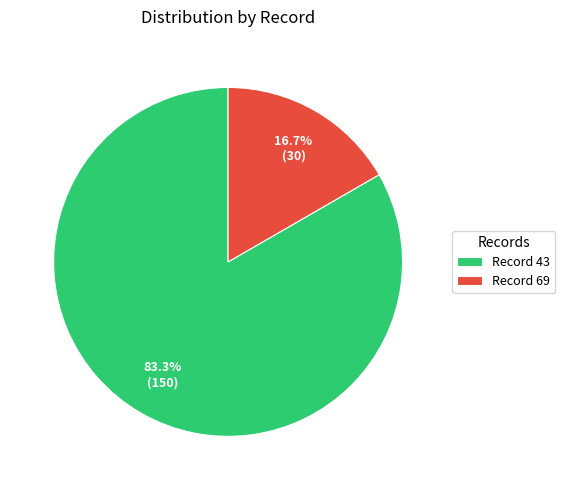

Does Record 43 represent more than half of the total?

Yes